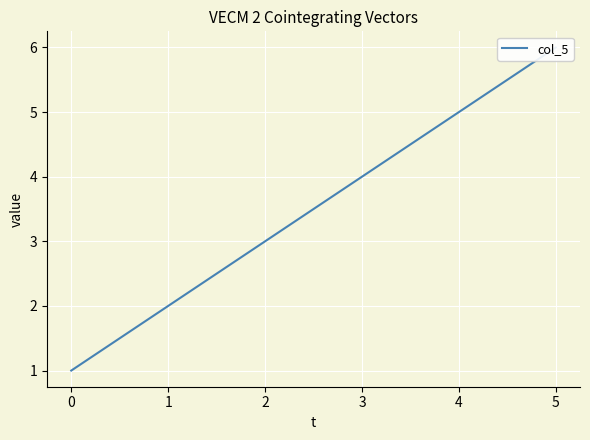

True or false: the data has more than 2 interior local peaks.

False